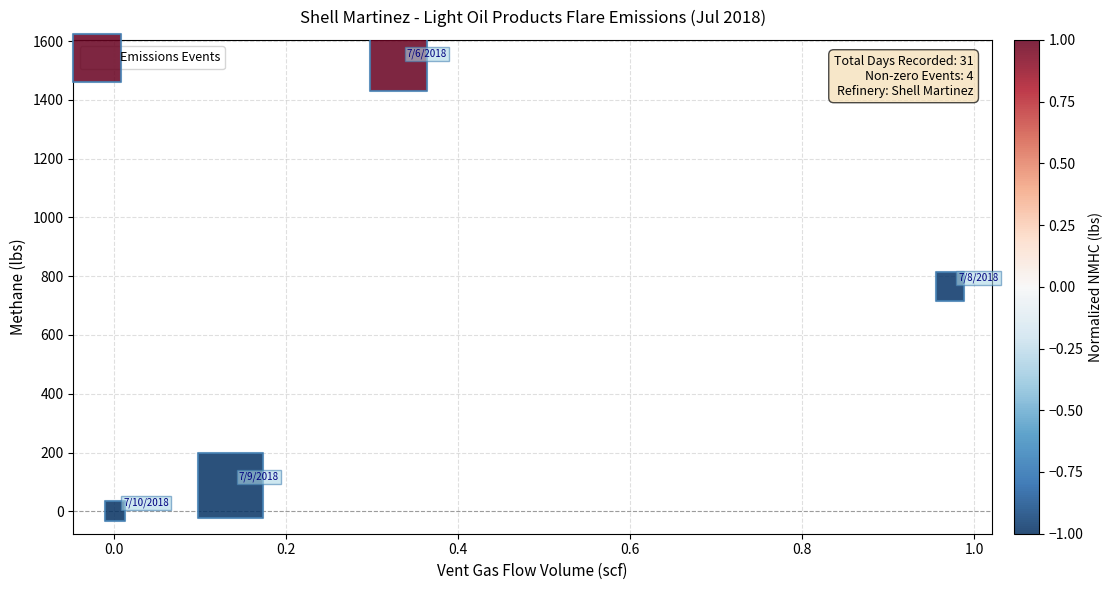

What is the range of Y values (max minus min)?

1528.0